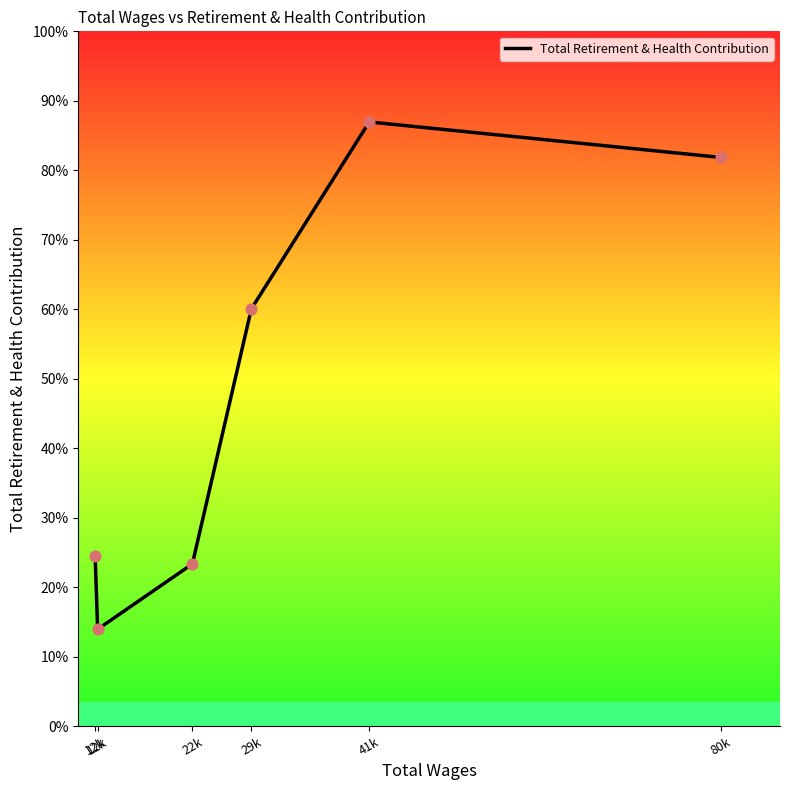

Which has a higher value, 22k or 80k?

80k